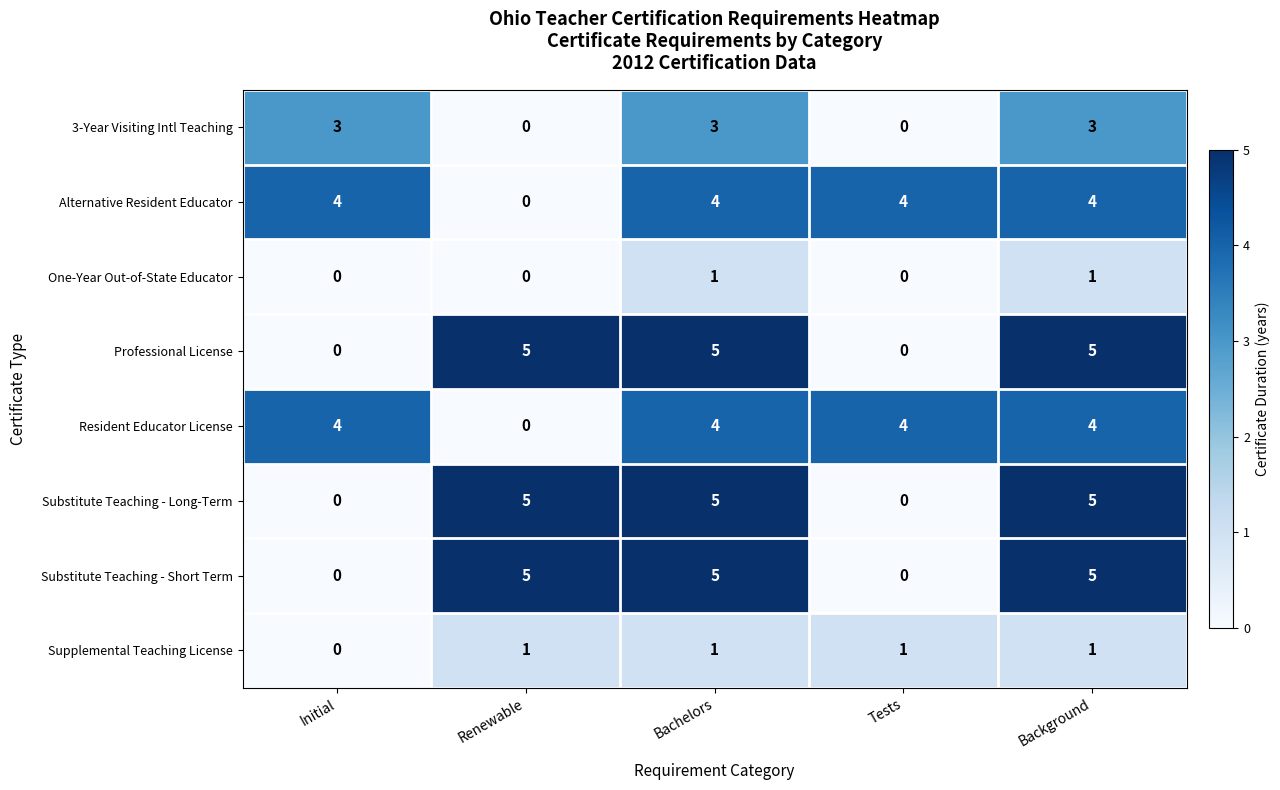

What is the spread (max minus min) of values at Renewable?

5